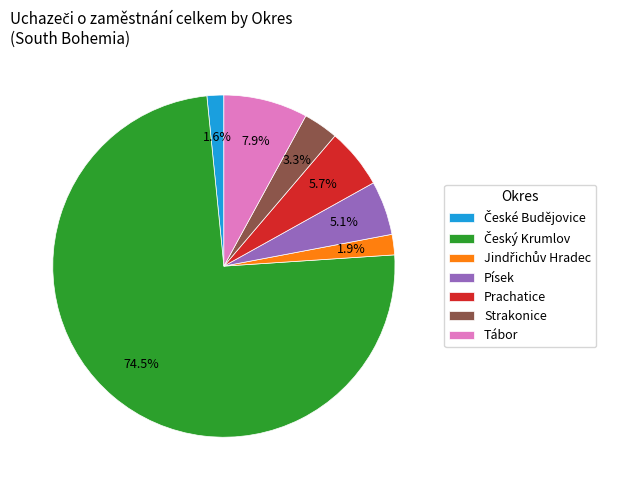

Is Prachatice the majority of the pie?

No